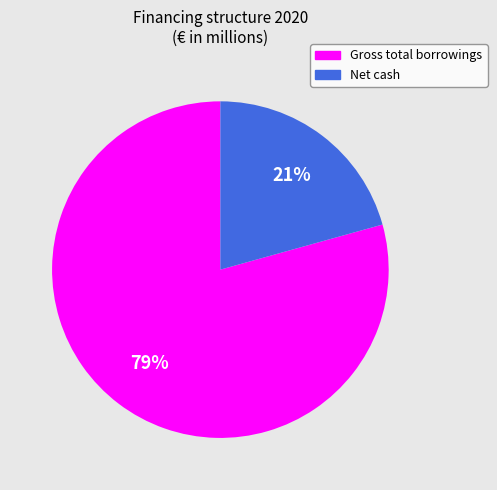

Rank the categories by value from highest to lowest.

Gross total borrowings, Net cash